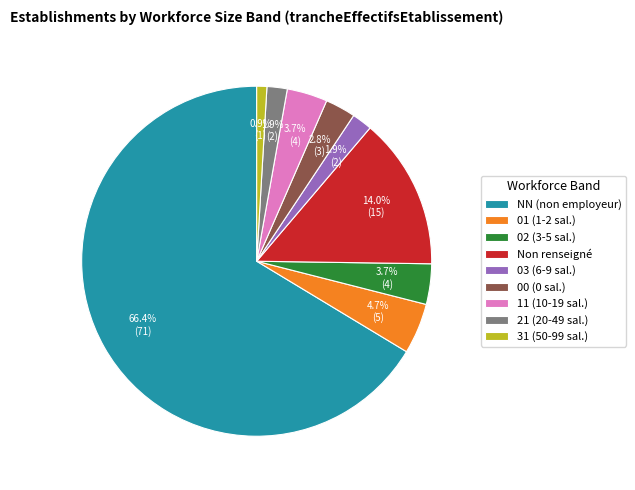

How much of the chart is everything except 11 (10-19 sal.)?

96.3%